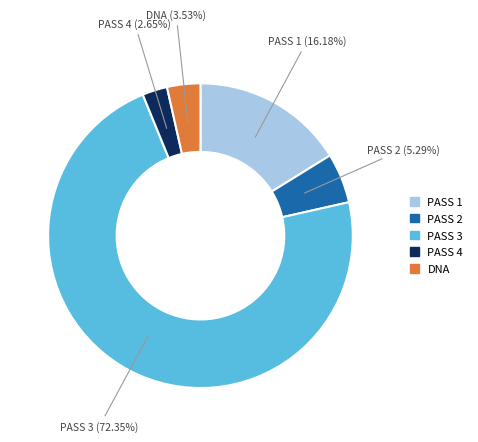

How many segments does this pie chart have?

5